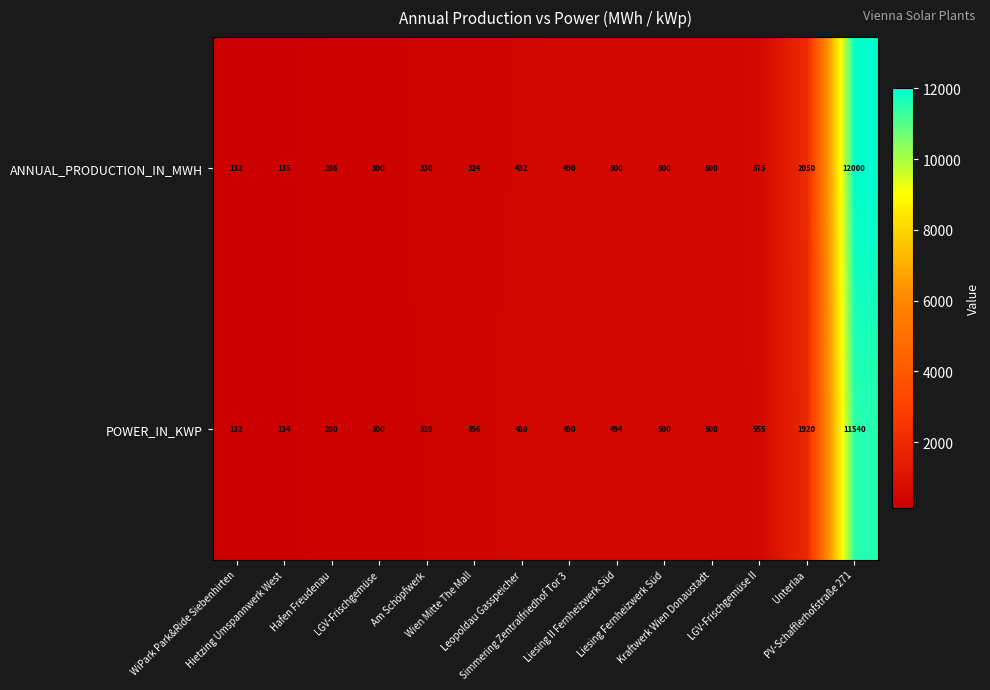

What is the difference between the maximum and minimum values in the ANNUAL_PRODUCTION_IN_MWH series?

11868